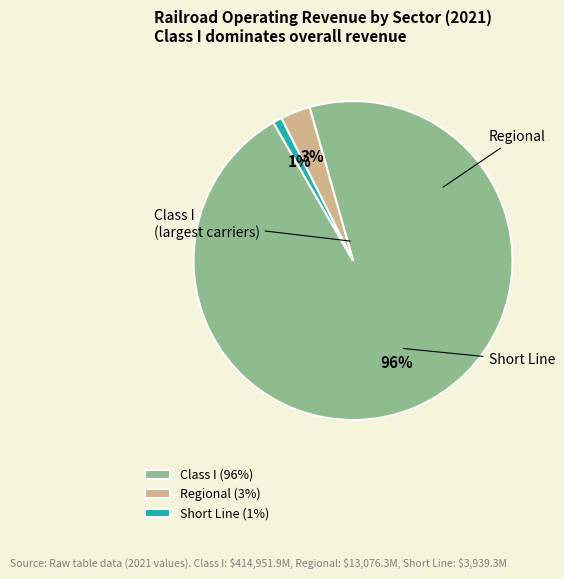

What percentage is NOT represented by Class I?

3.9%